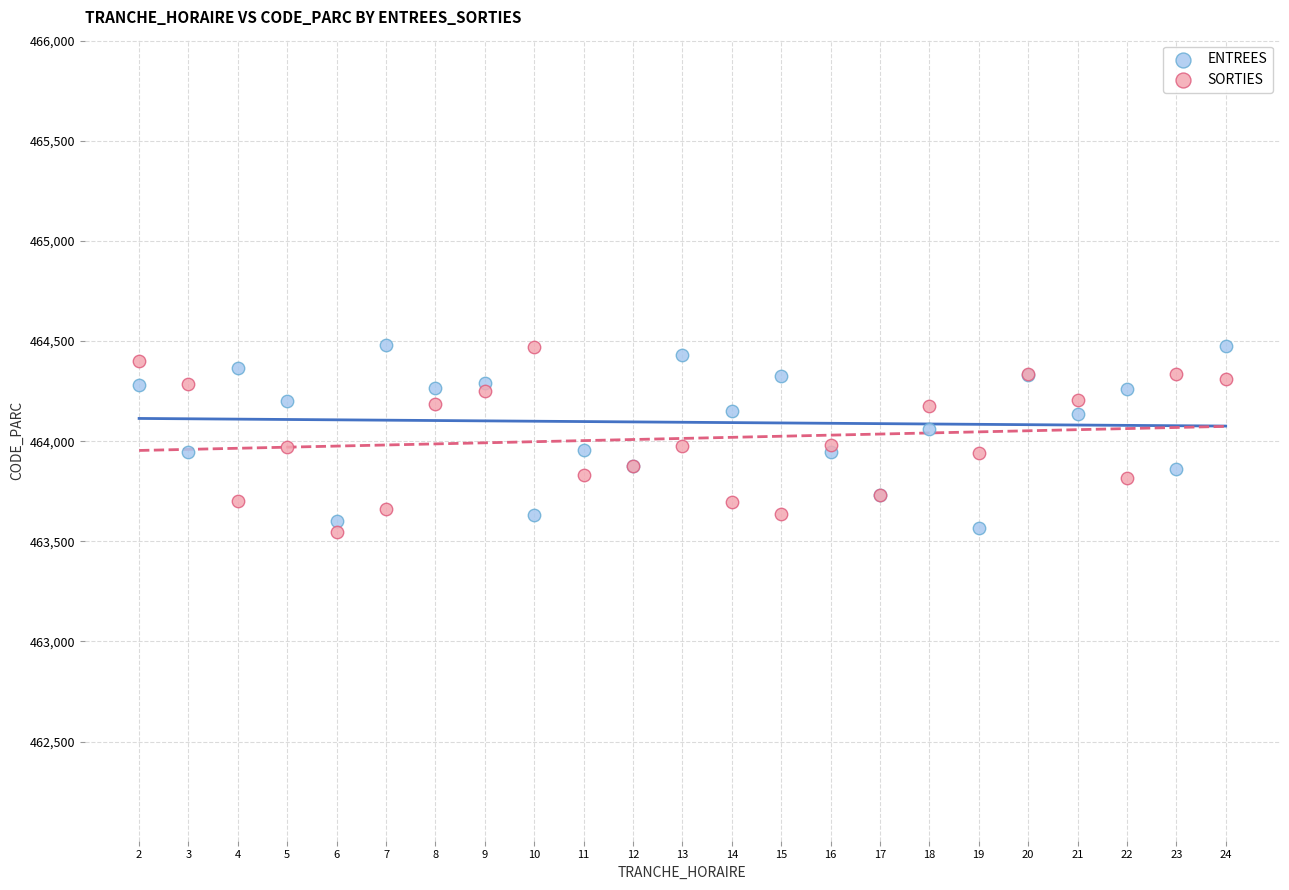

What is the X range (max minus min) for the scatter plot?

22.0